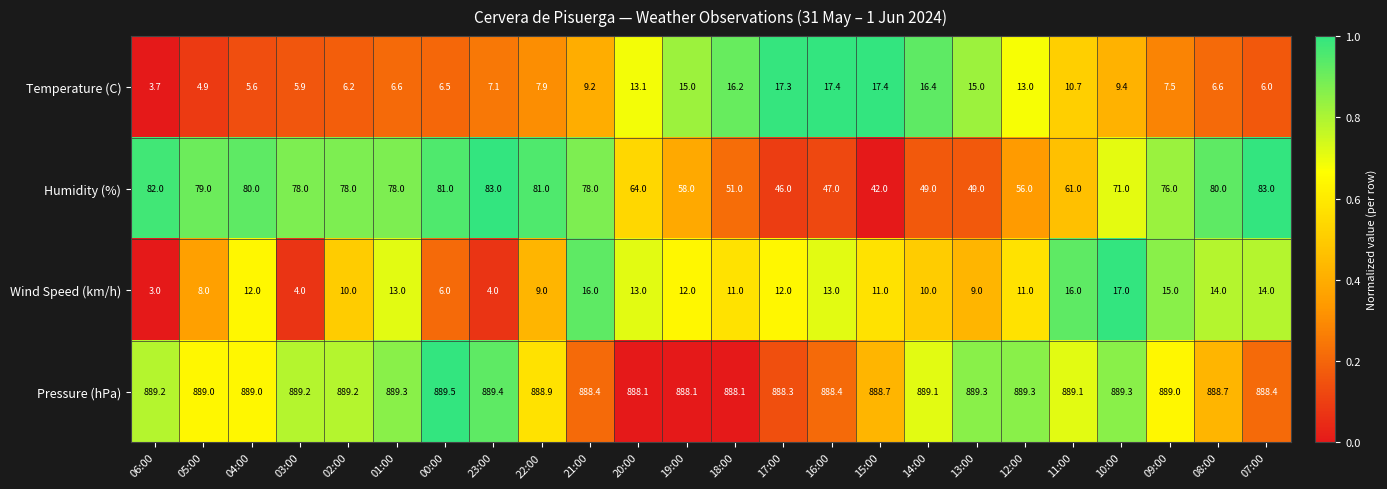

The value of Temperature (C) at 20:00 is 20.9. True or false?

False